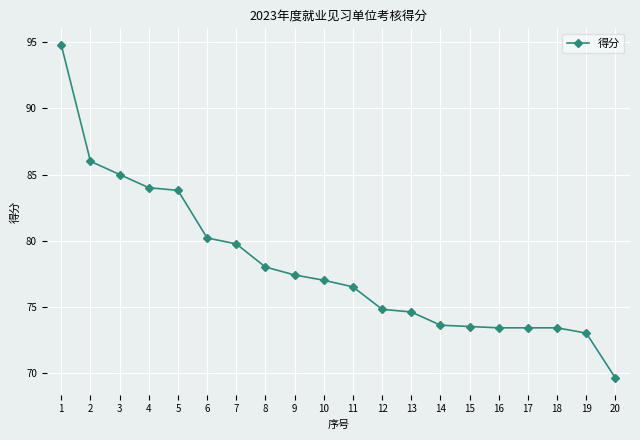

Does the chart display data point markers on the line(s)?

Yes